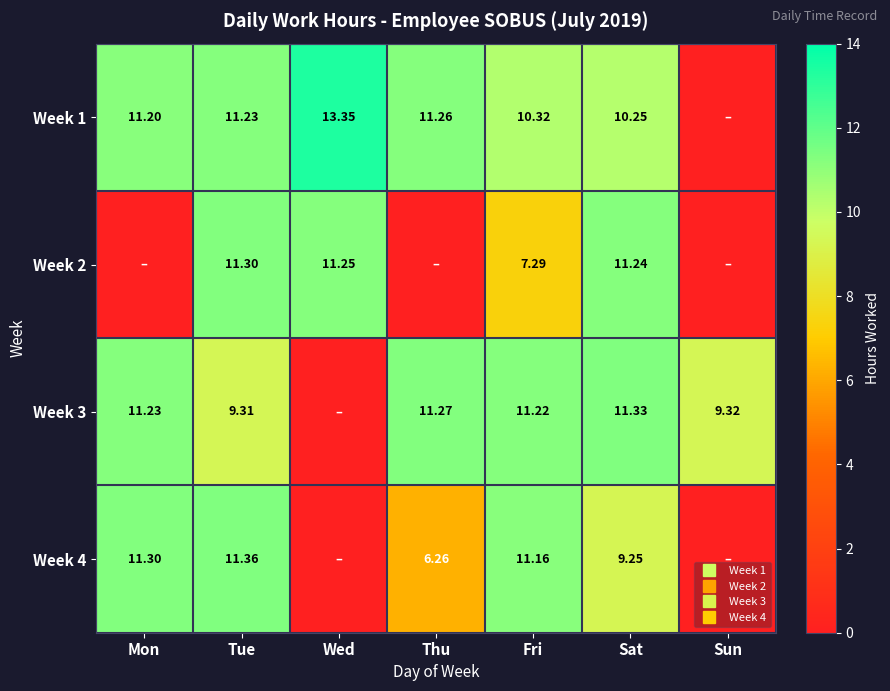

What is the maximum value shown in the chart?

13.3